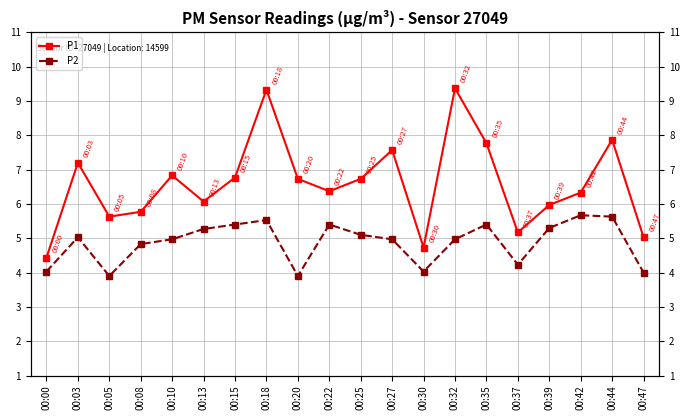

How many values in the P1 series are below 6?

7